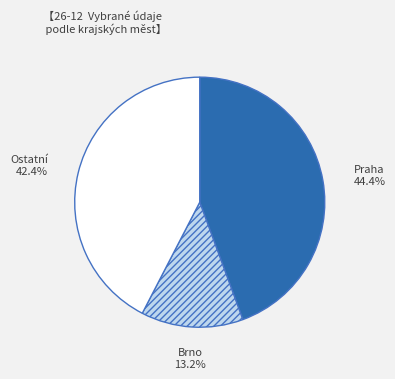

Which slice is the largest?

Praha